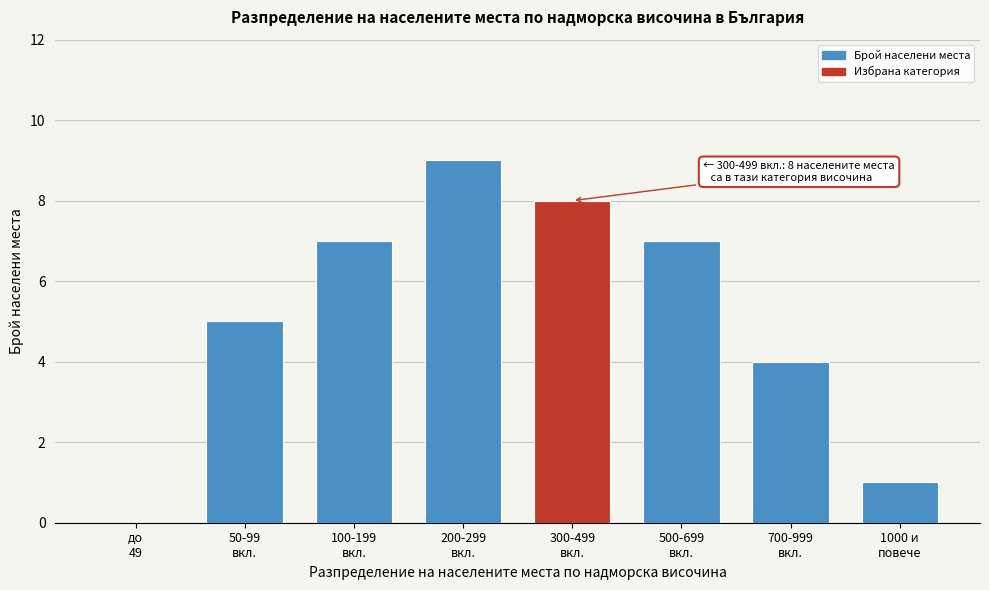

What is the sum of all values?

41